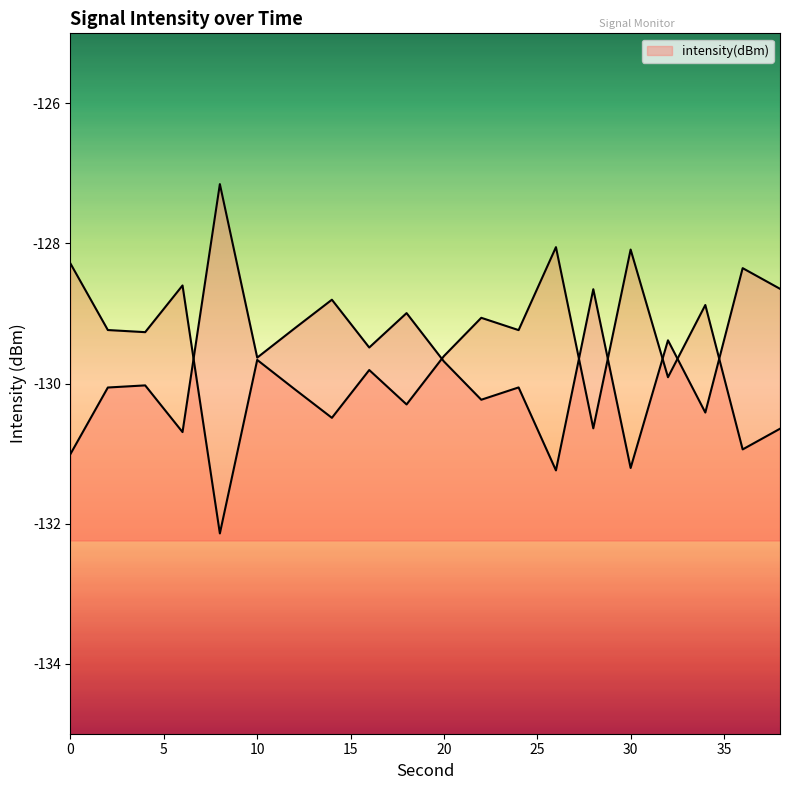

Rank the categories by value from lowest to highest.

26, 30, 0, 6, 34, 22, 2, 24, 4, 20, 10, 16, 32, 12, 18, 14, 28, 38, 36, 8